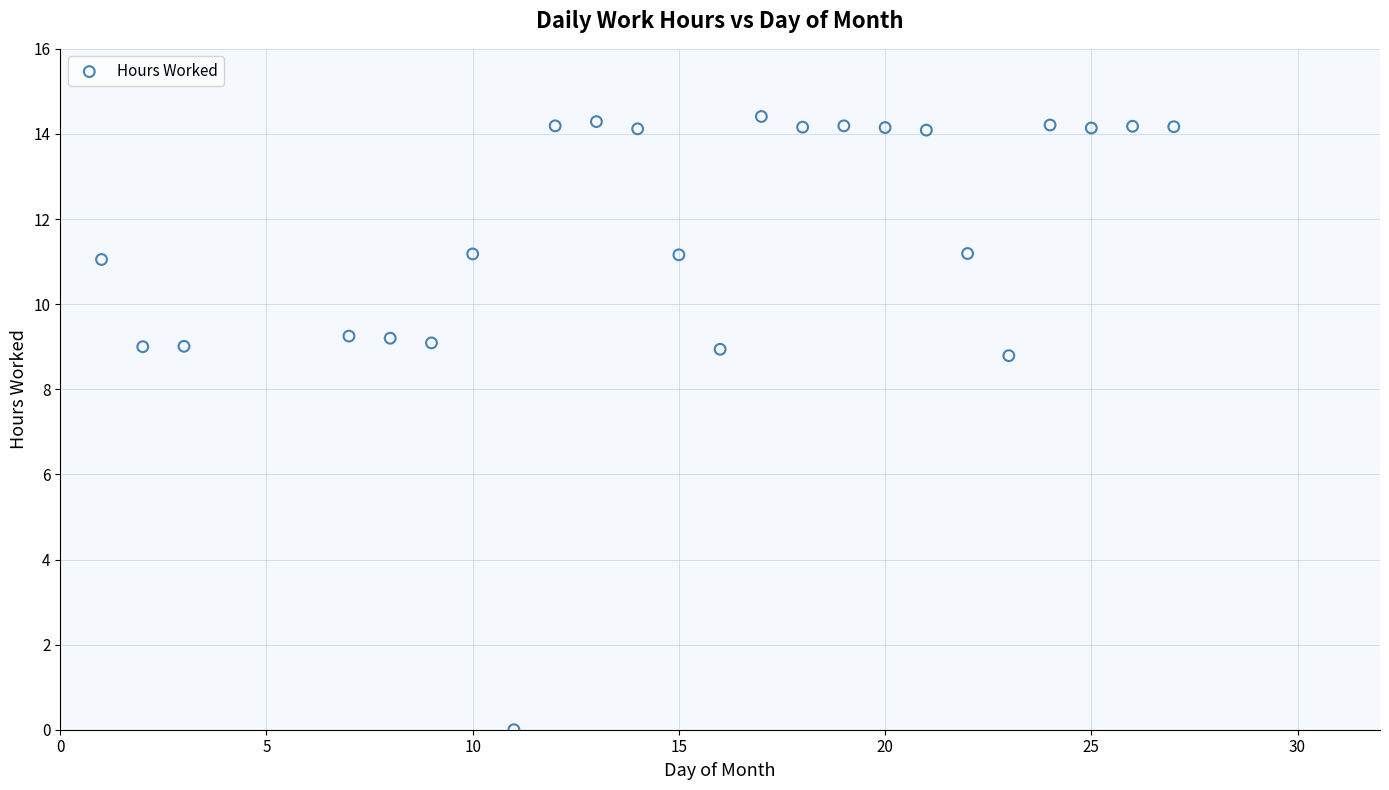

What is the range of Y values (max minus min)?

14.4